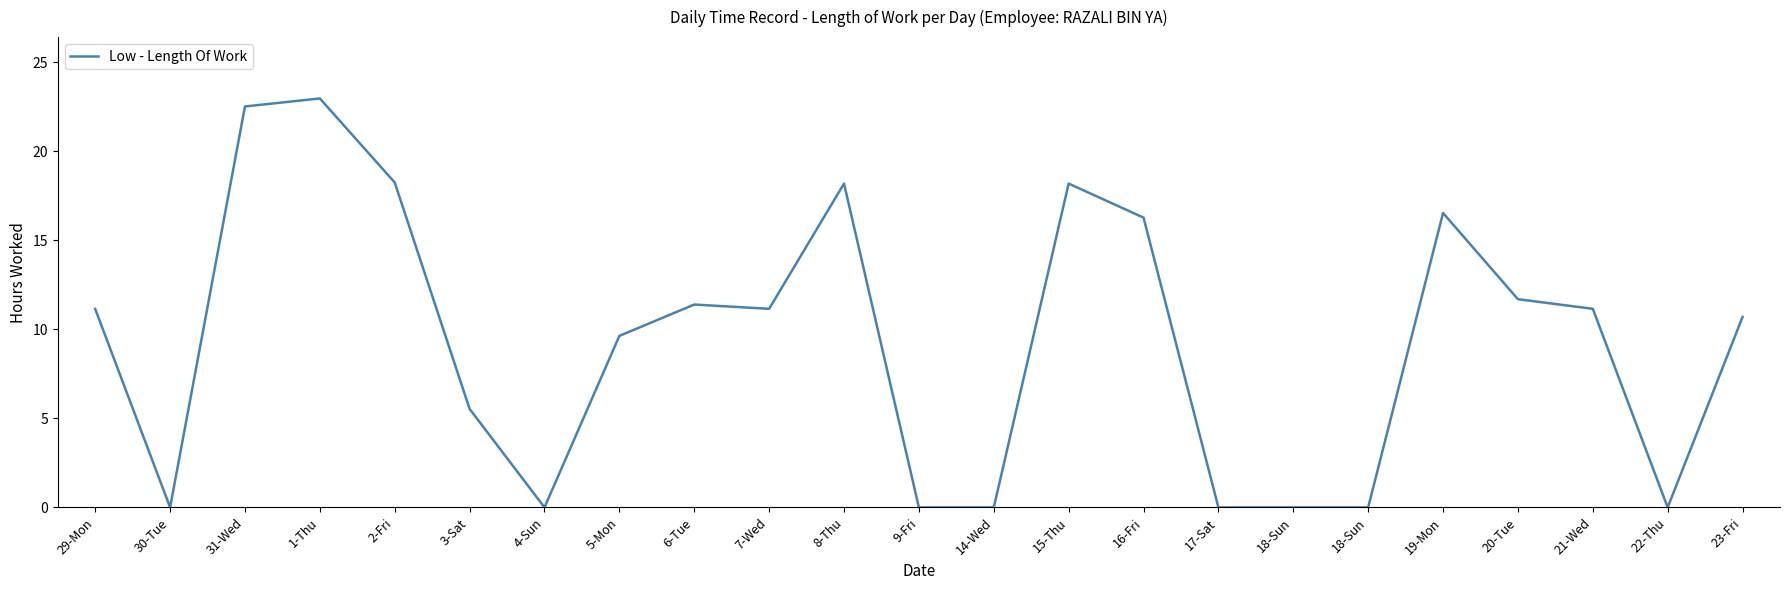

Does the chart have visible grid lines?

No